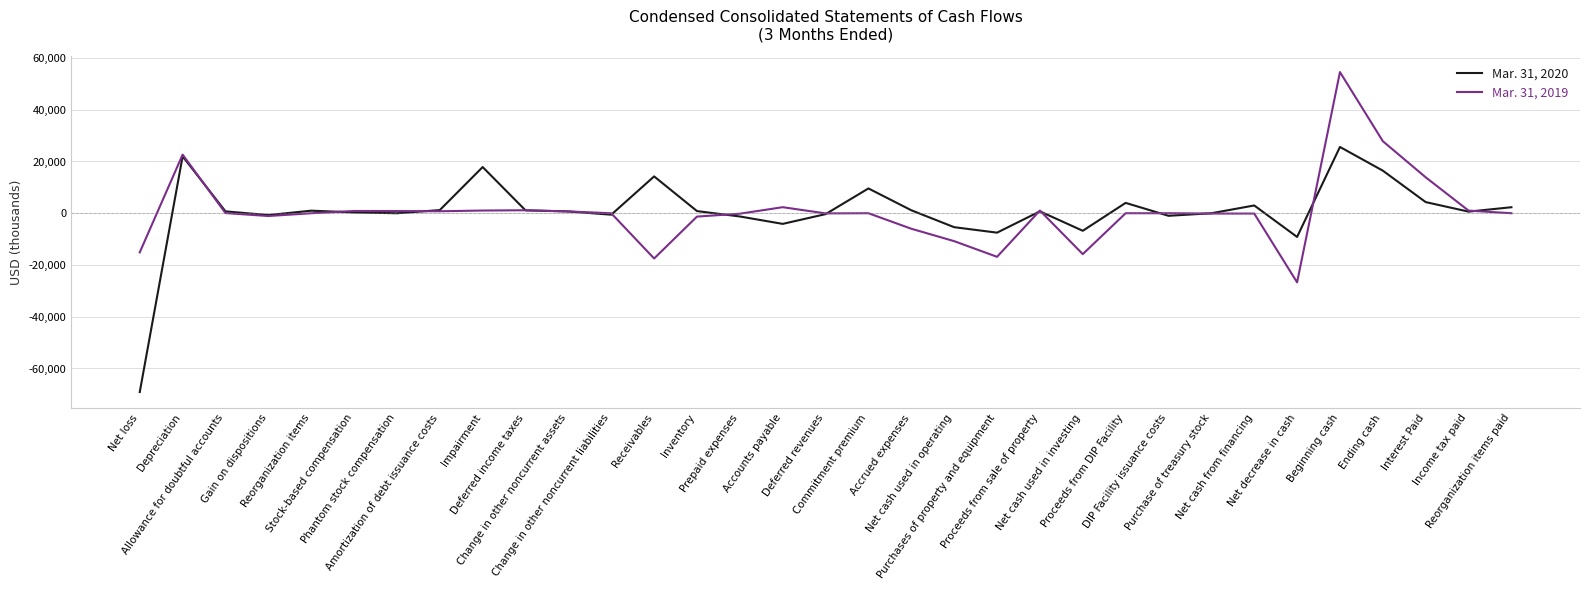

What is the sum of all Mar. 31, 2019 values?

17184